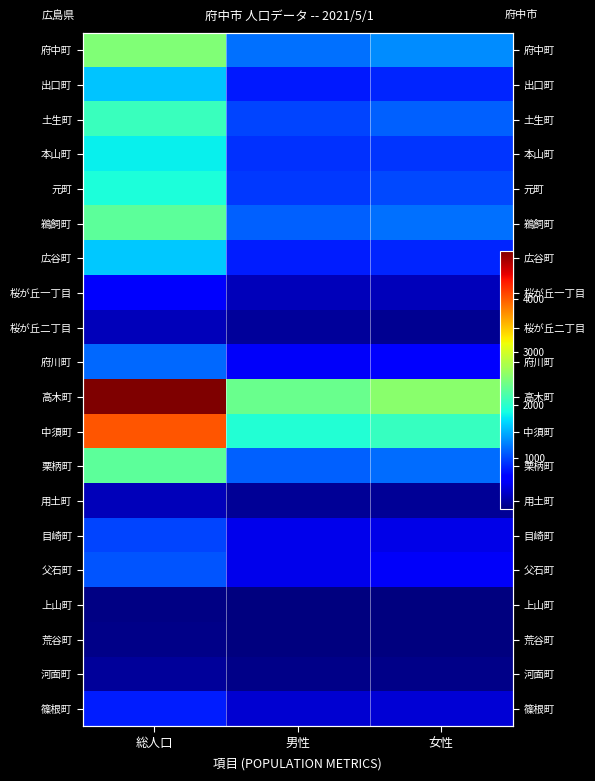

What value does the 栗柄町 series have at 男性?

1114